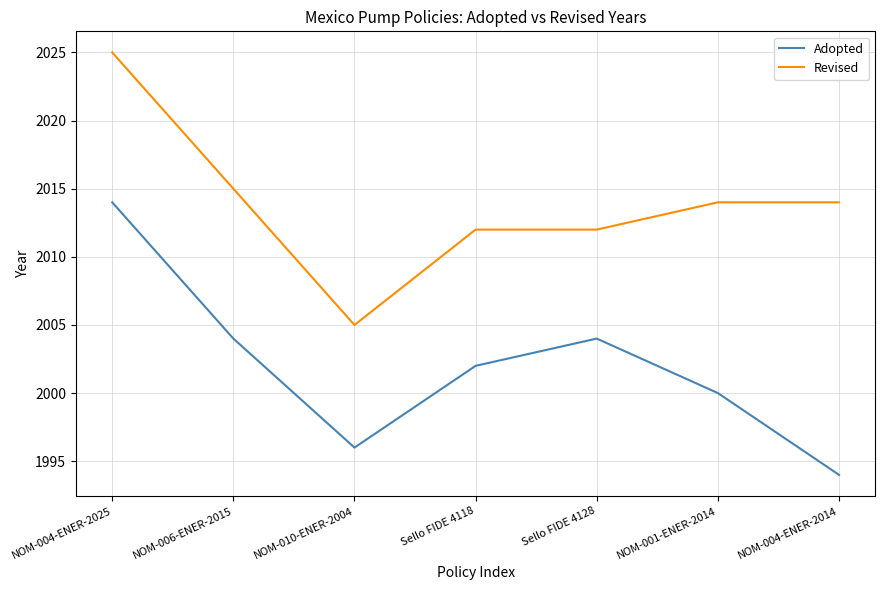

What position from the left is NOM-010-ENER-2004?

3